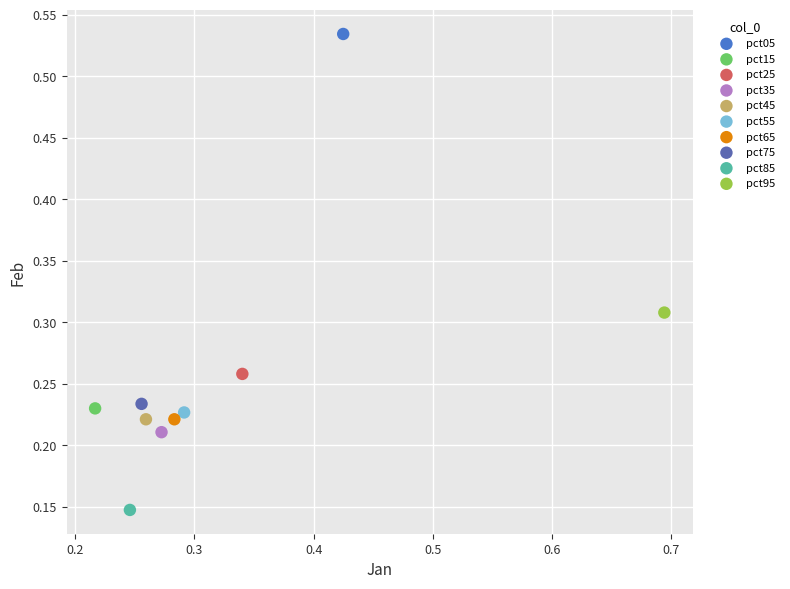

Which series contains the highest Y value?

pct05